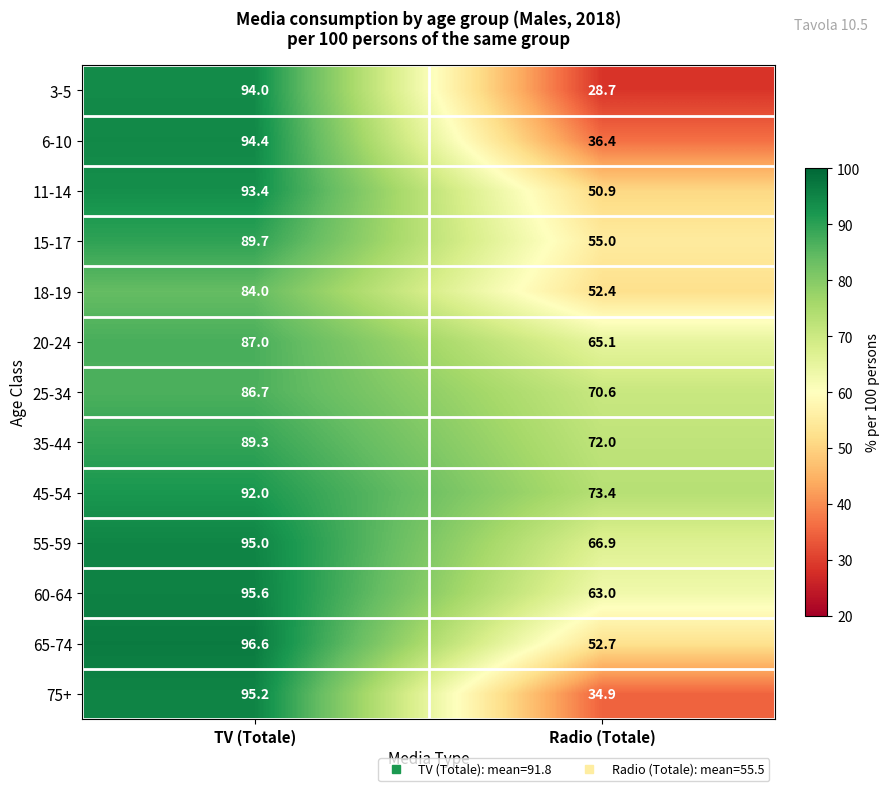

At Radio (Totale), list the series in order from largest to smallest.

45-54, 35-44, 25-34, 55-59, 20-24, 60-64, 15-17, 65-74, 18-19, 11-14, 6-10, 75+, 3-5